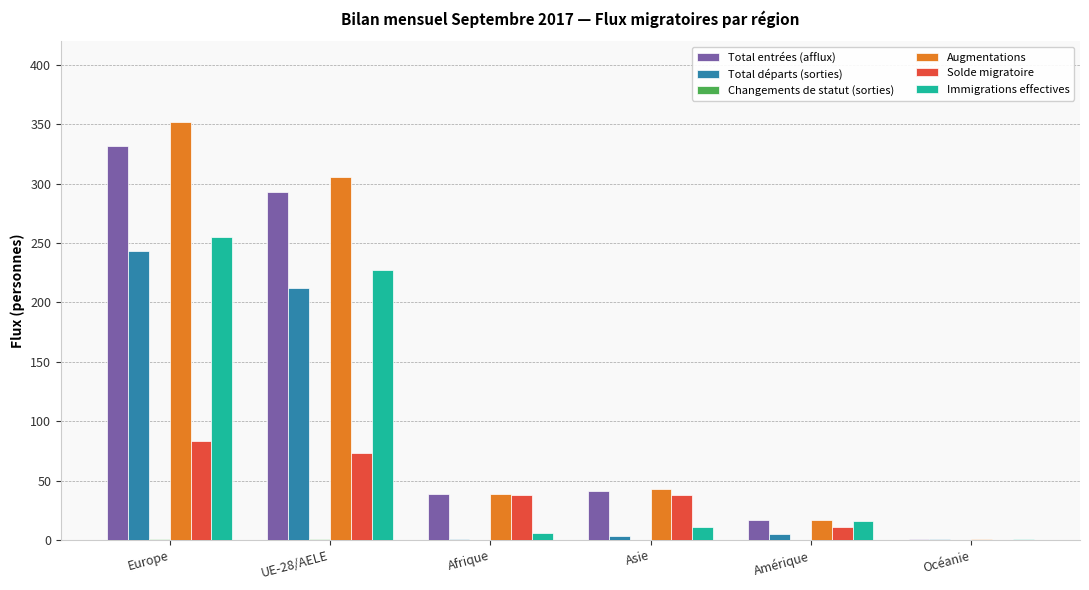

How many groups of bars are there?

6